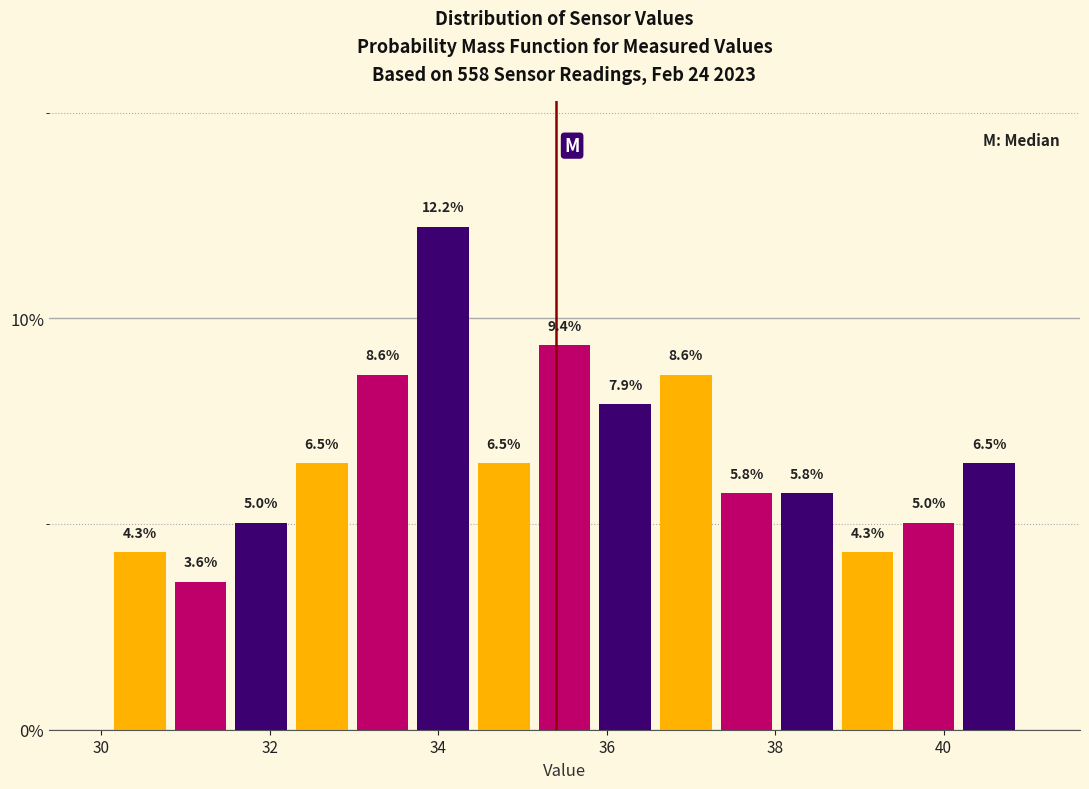

Read against the x-axis, roughly where is the centre of the tallest bar?

34.0